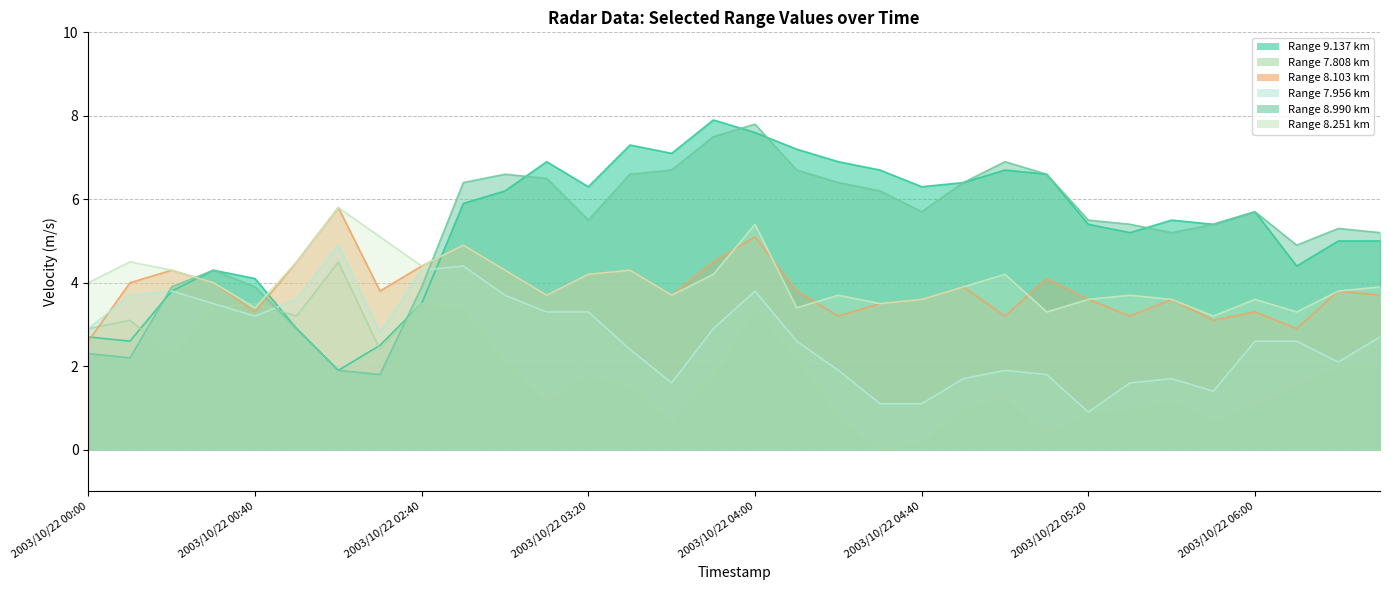

What is the difference between the maximum and minimum values in the 7.808 series?

4.5